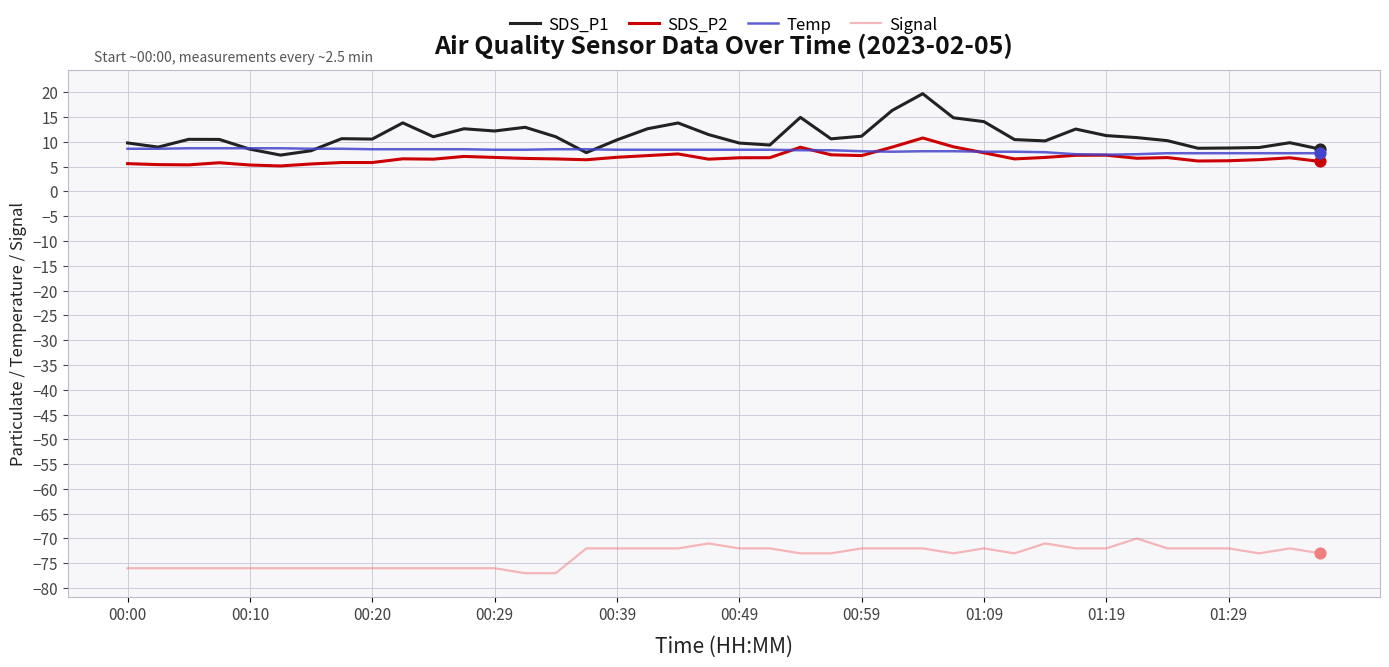

Which series has the largest range (max minus min)?

SDS_P1